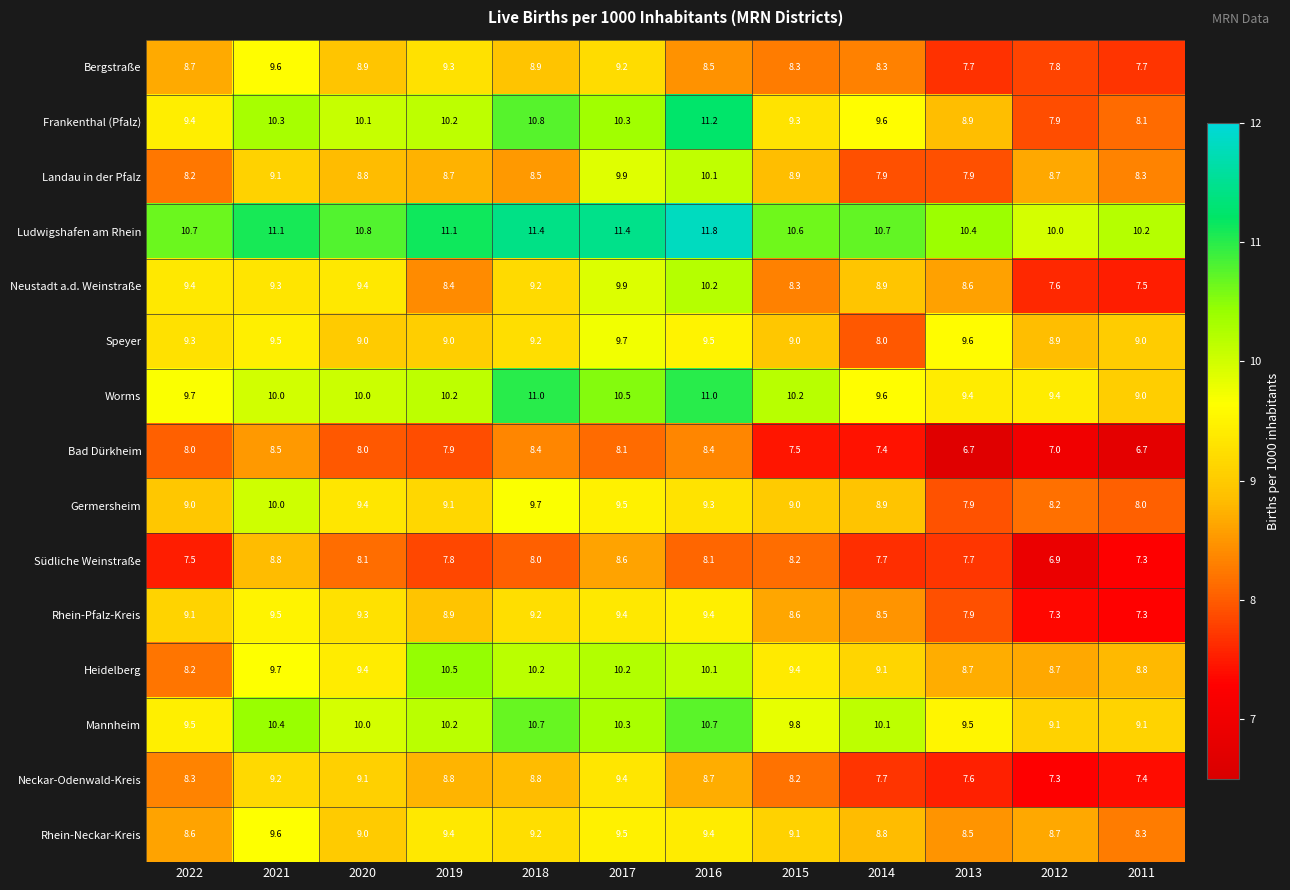

What value does the Südliche Weinstraße series have at 2018?

8.0